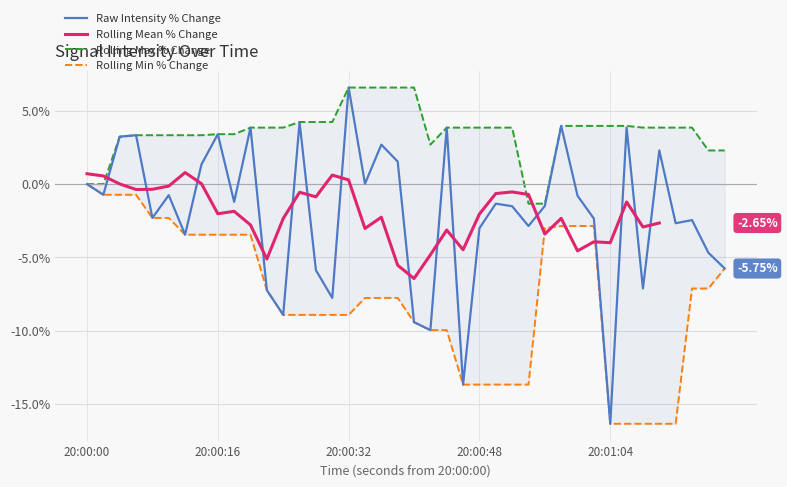

How many categories are shown in the chart?

40